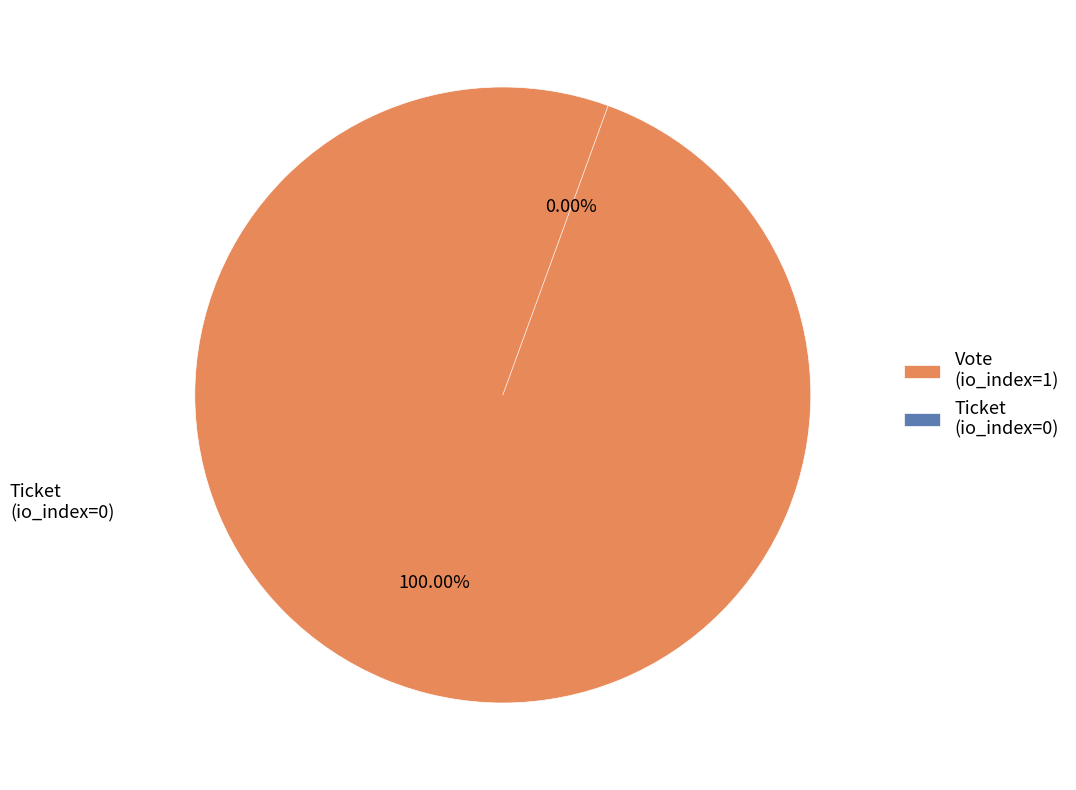

Is there a majority slice in this chart?

Yes